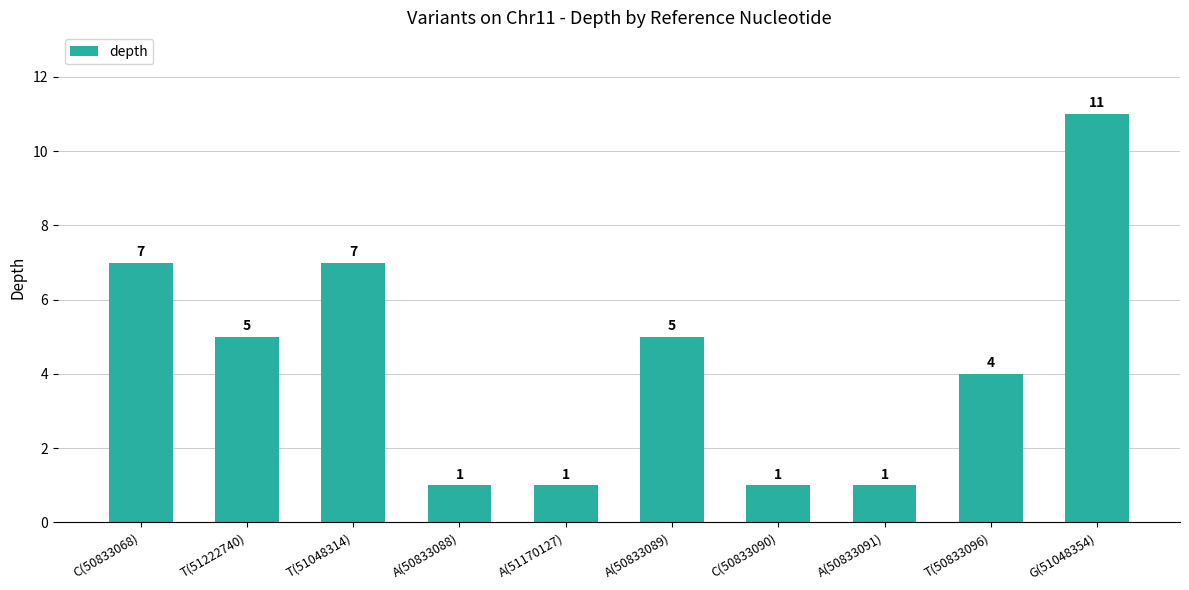

Reading right to left, what are all the values shown in this chart?

11	4	1	1	5	1	1	7	5	7